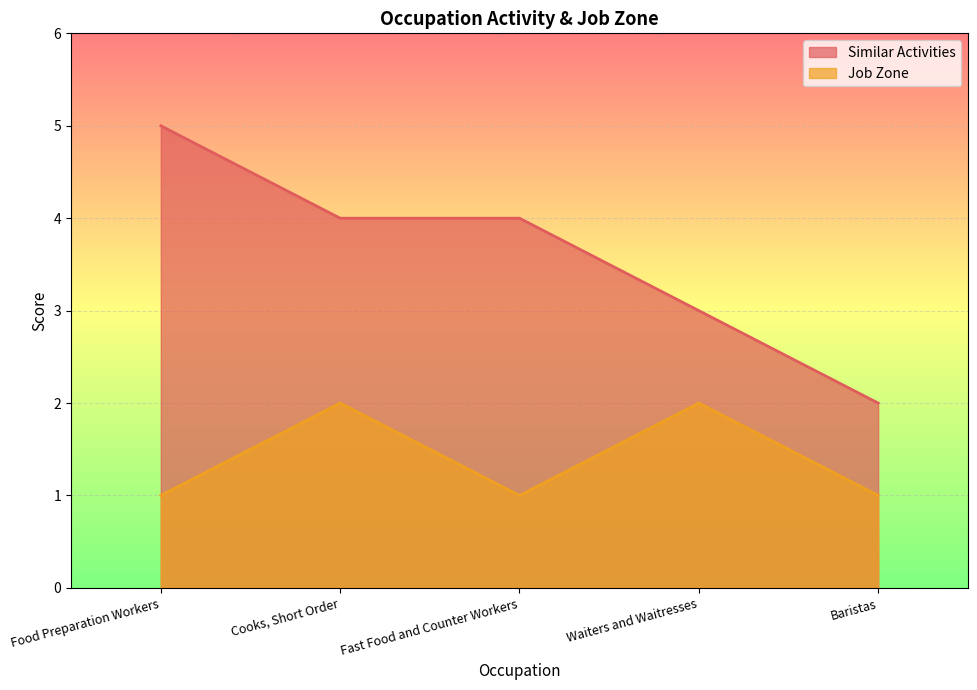

What is the label of the 4th point from the right?

Cooks, Short Order